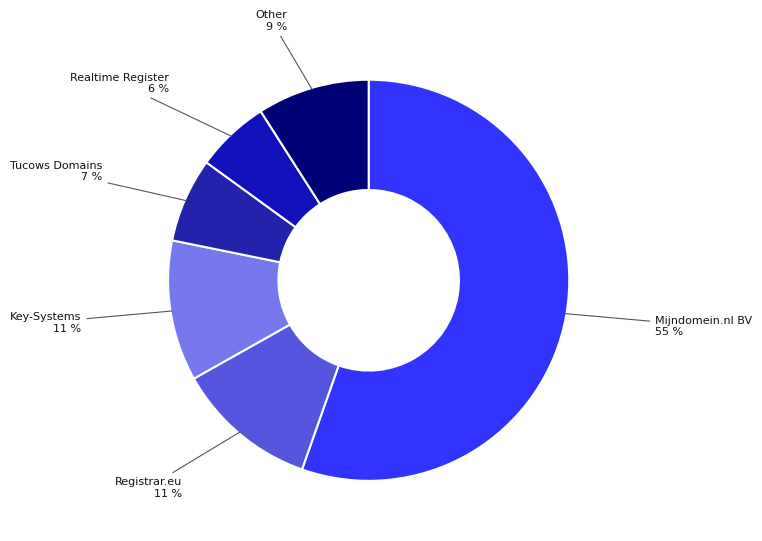

What is the smallest slice in the pie chart?

Realtime Register